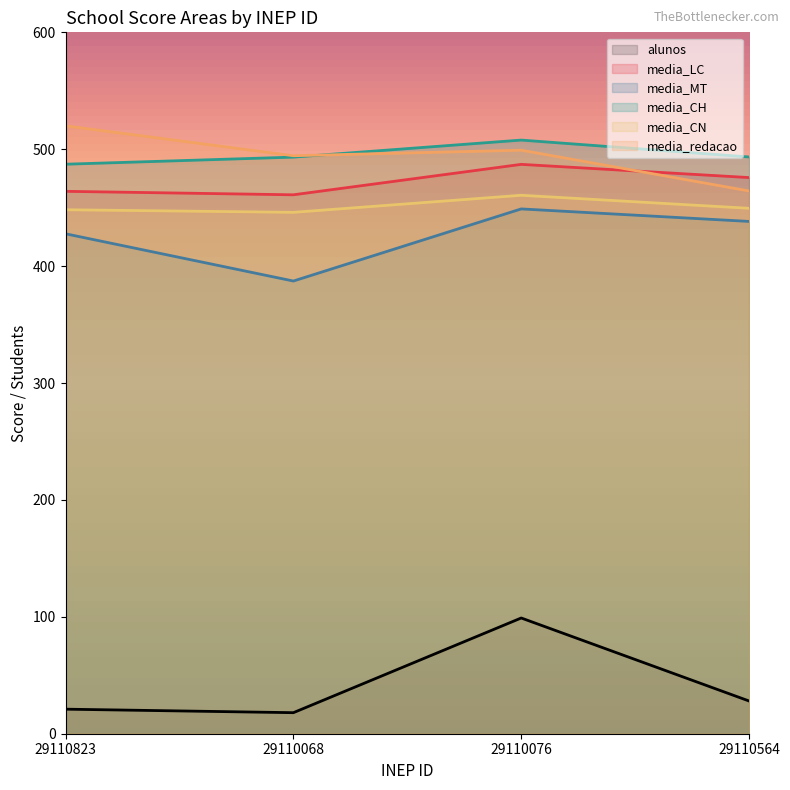

What position from the right is 29110564?

1